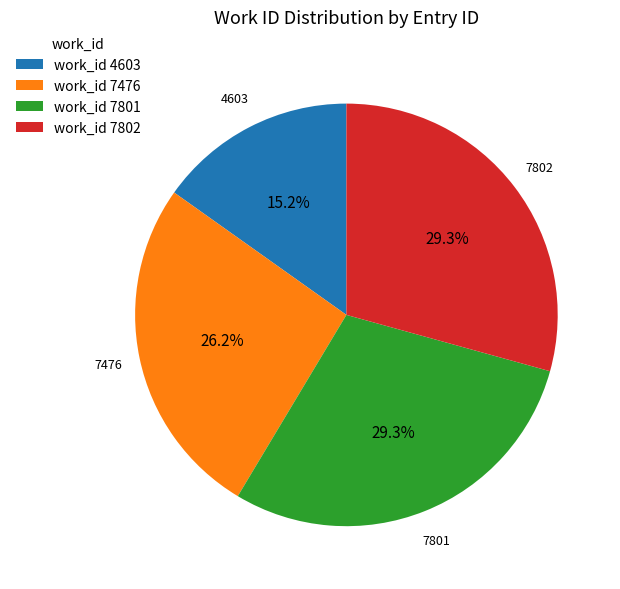

How many segments does this pie chart have?

4